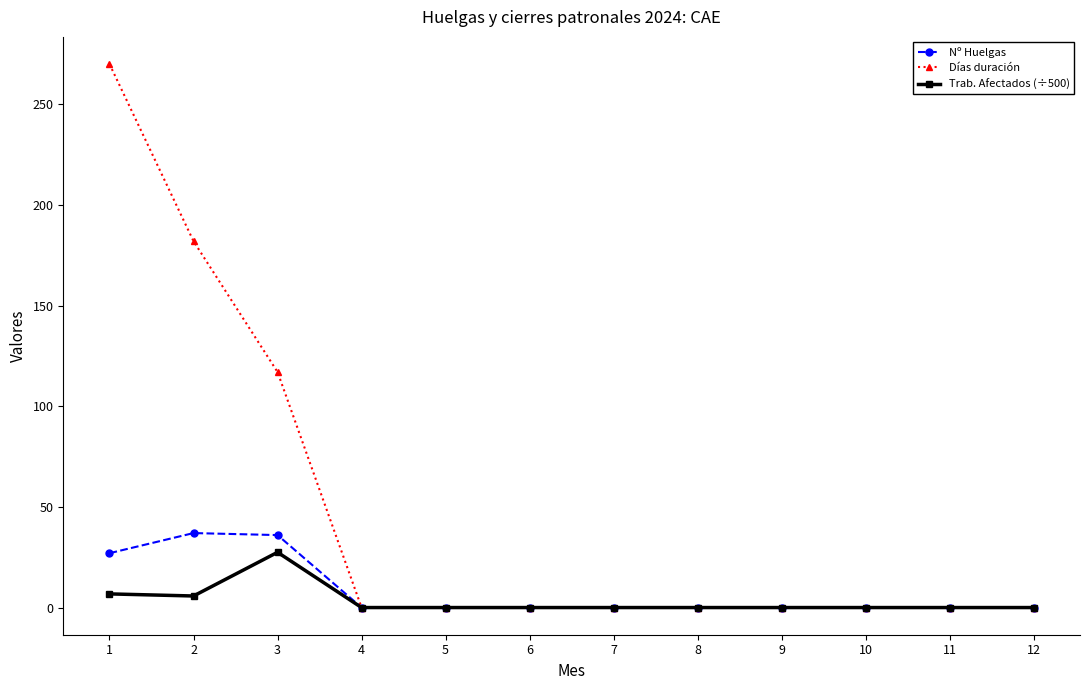

How many data points does each series have?

12